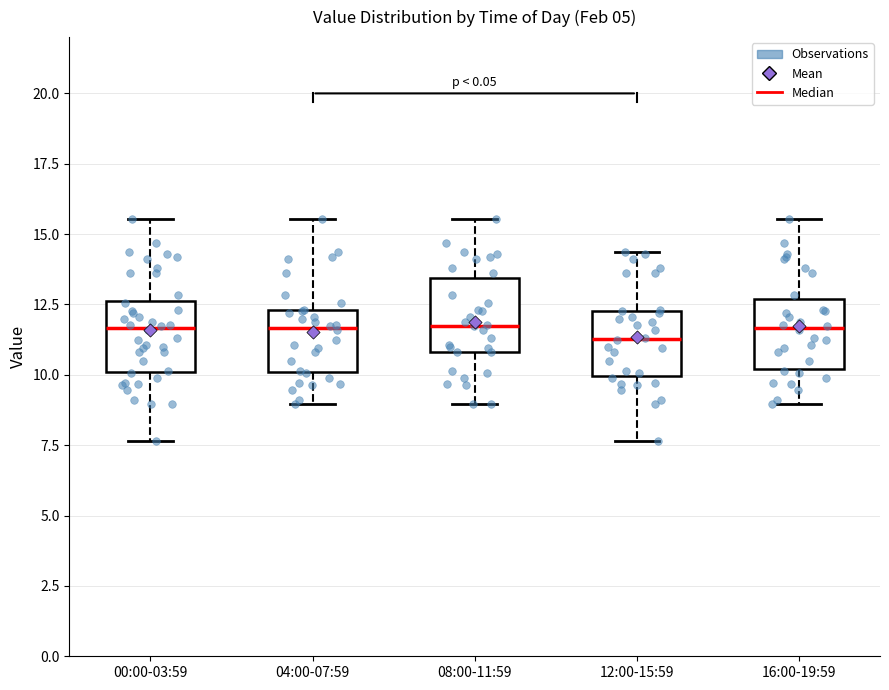

Reading left to right, transcribe this box plot: for each box, give where its median line is, the range the box spans, and where its two whiskers end, as read against the y-axis. The values are not printed on the chart, so give them approximately, as read against the axis.

00:00-03:59: median 11.5, box 10.0 to 12.5, whiskers 7.5 to 15.5
04:00-07:59: median 11.5, box 10.0 to 12.5, whiskers 9.0 to 15.5
08:00-11:59: median 12.0, box 11.0 to 13.5, whiskers 9.0 to 15.5
12:00-15:59: median 11.5, box 10.0 to 12.5, whiskers 7.5 to 14.5
16:00-19:59: median 11.5, box 10.0 to 12.5, whiskers 9.0 to 15.5